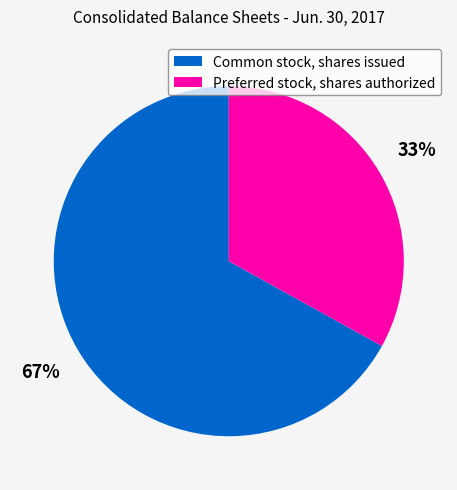

Is the sum of Preferred stock, shares authorized and Common stock, shares issued greater than half?

Yes